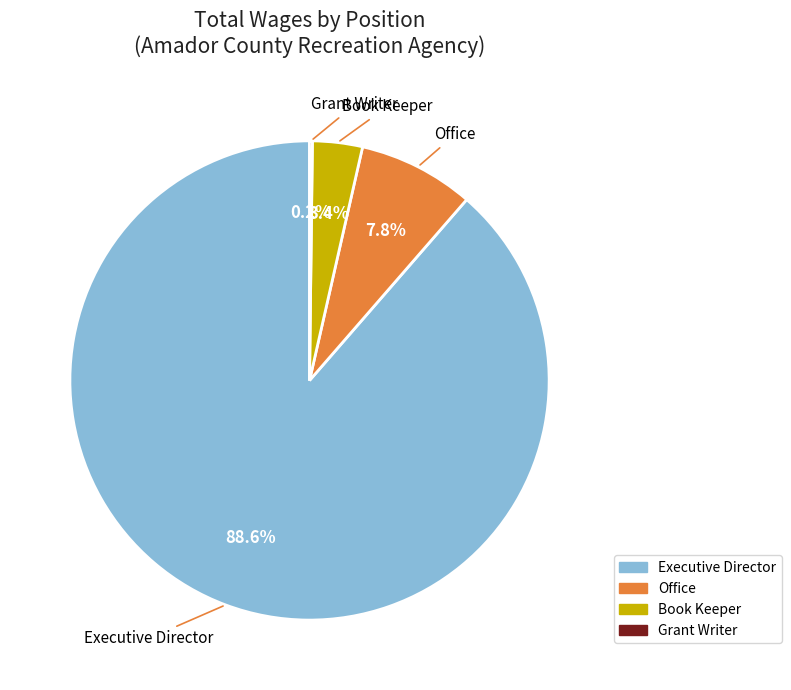

Between Office and Book Keeper, which is larger?

Office